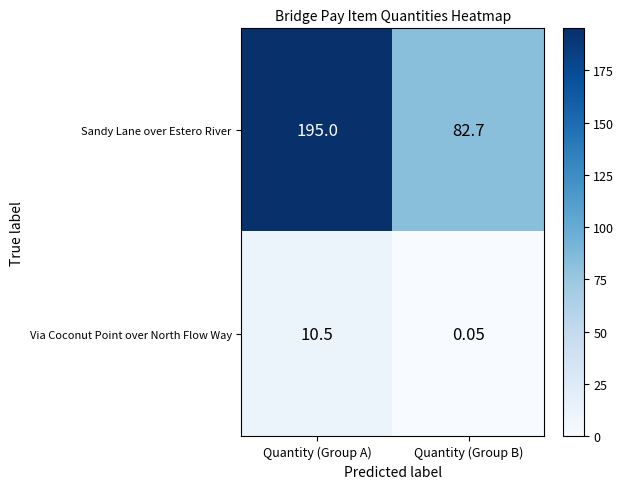

How many data points does each series have?

2